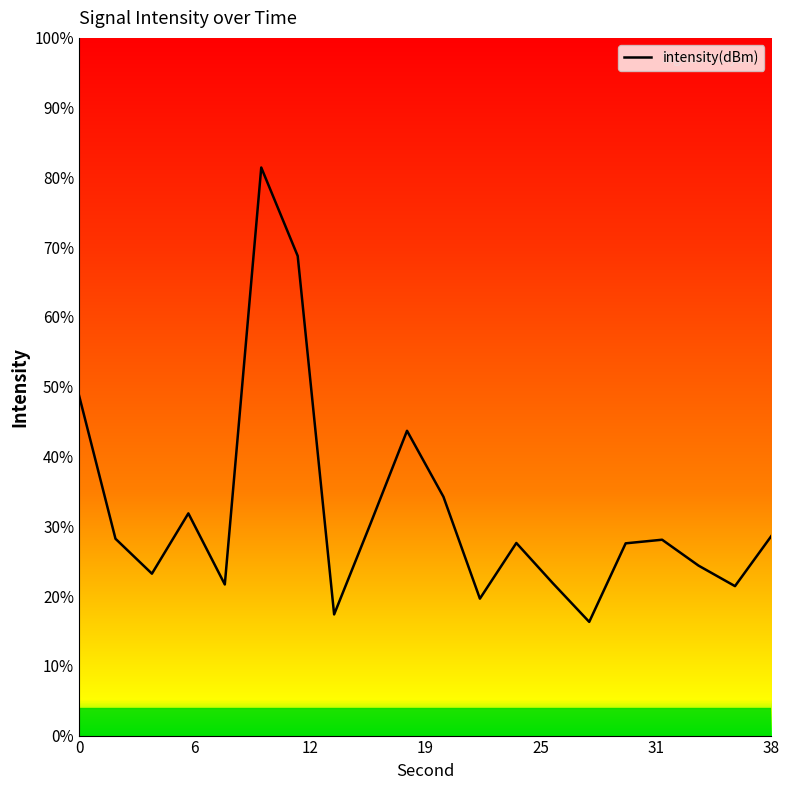

Is this an area chart (filled region under the line)?

No